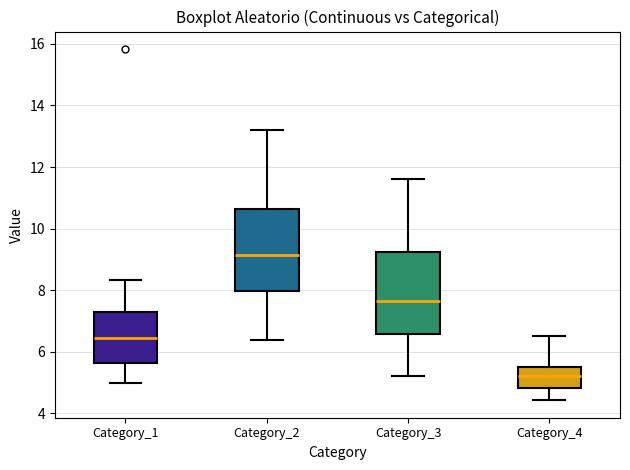

Reading left to right, read every box against the y-axis: the position of its median line, the range the box covers, and the ends of its whiskers. The values are not printed on the chart, so give them approximately, as read against the axis.

Category_1: median 6.4, box 5.6 to 7.2, whiskers 5.0 to 8.4
Category_2: median 9.2, box 8.0 to 10.6, whiskers 6.4 to 13.2
Category_3: median 7.6, box 6.6 to 9.2, whiskers 5.2 to 11.6
Category_4: median 5.2, box 4.8 to 5.6, whiskers 4.4 to 6.6